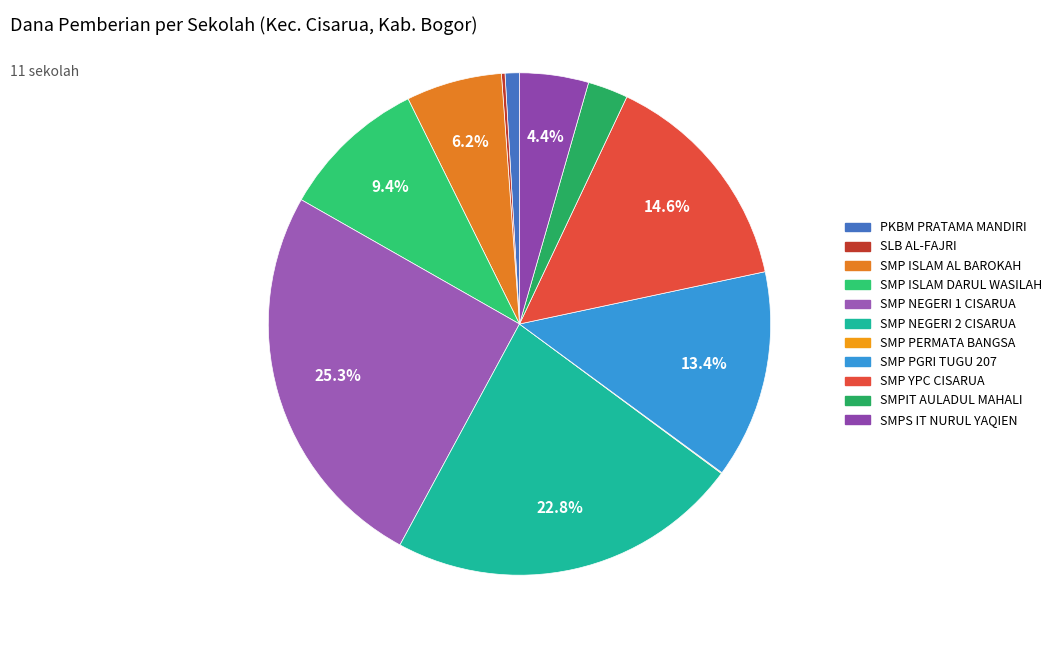

The SMPIT AULADUL MAHALI slice represents 1% of the pie. True or false?

False